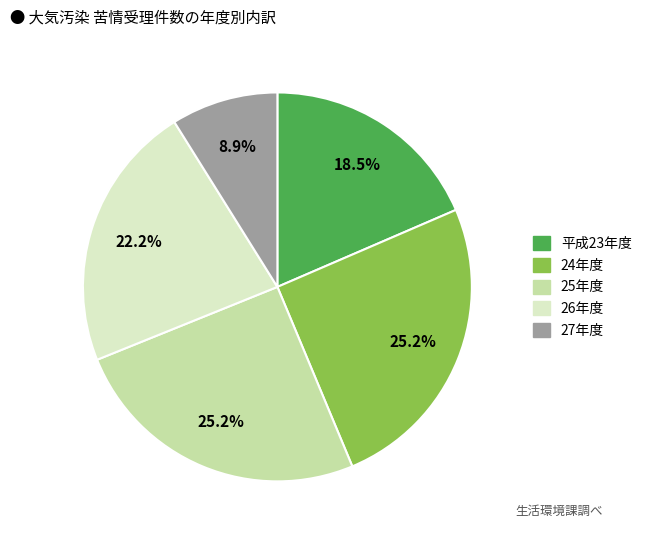

Which category has the smallest portion of the pie?

27年度